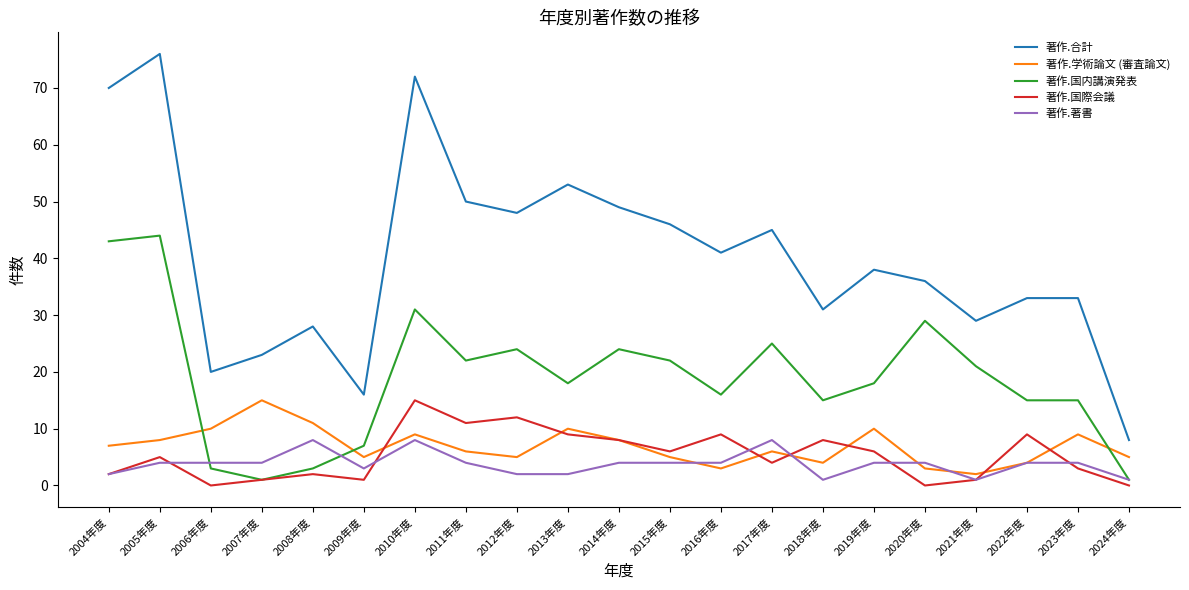

True or false: 著作.学術論文 (審査論文) and 著作.合計 intersect in this chart.

False